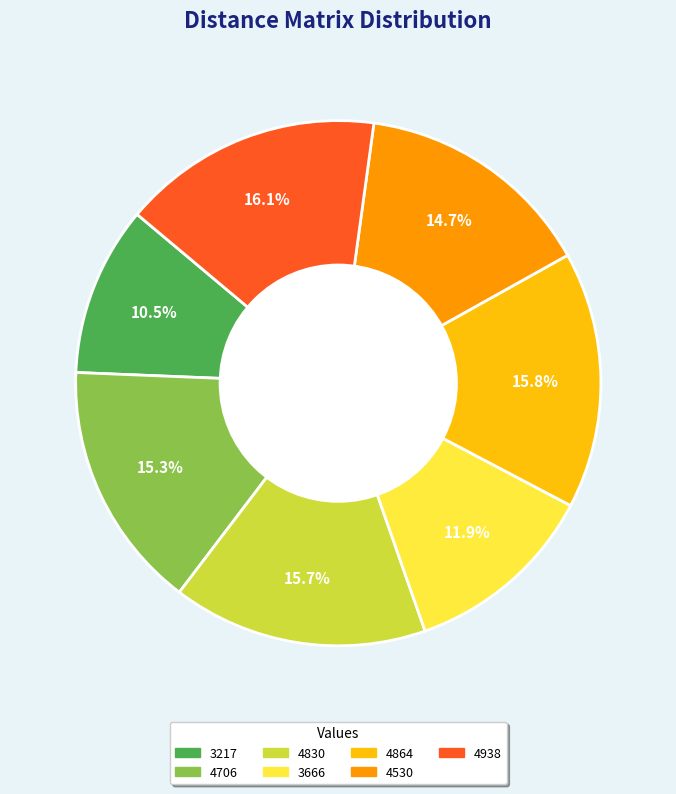

Which category has the smallest portion of the pie?

3217